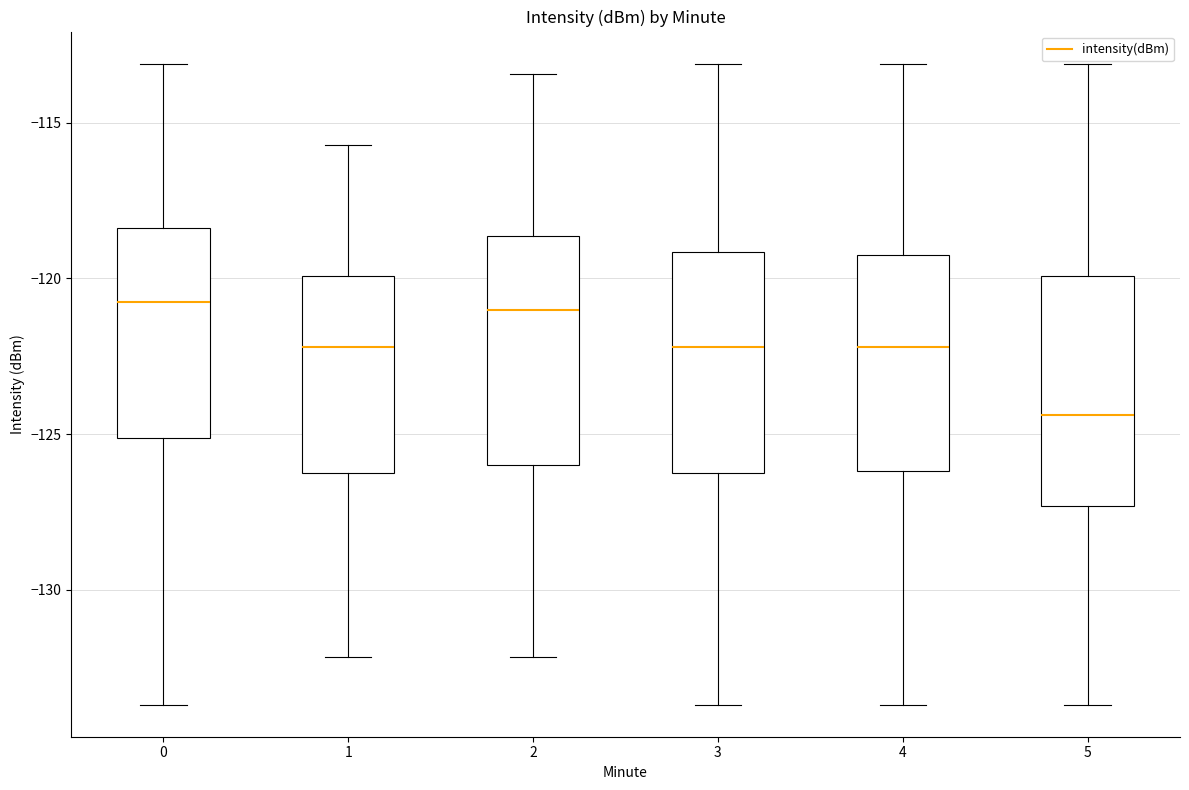

Where is the upper edge of the box at x = 4 on the y-axis? The values are not printed on the chart, so give them approximately, as read against the axis.

-119.5